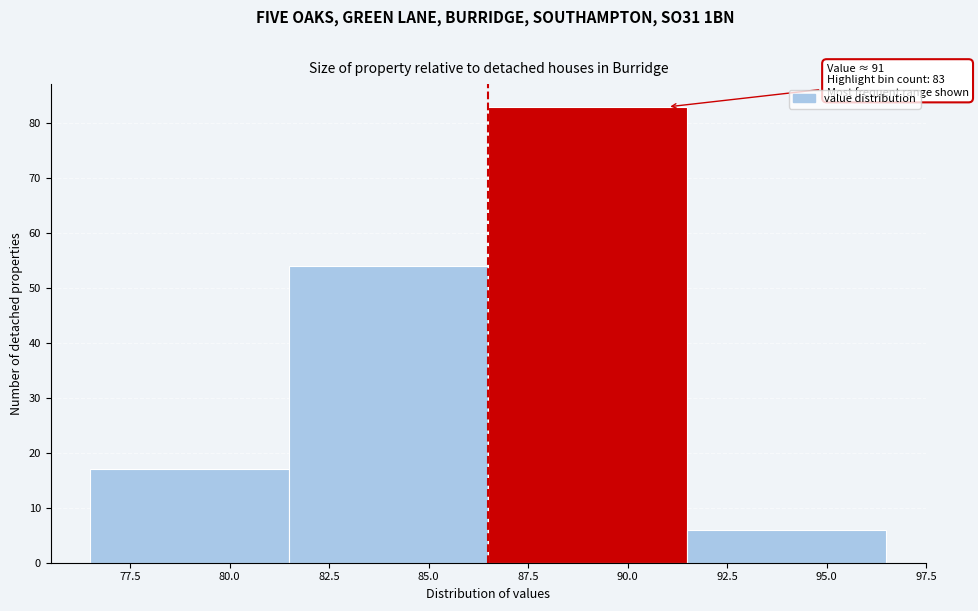

Which range on the x-axis has the tallest bar?

86.5 to 91.5